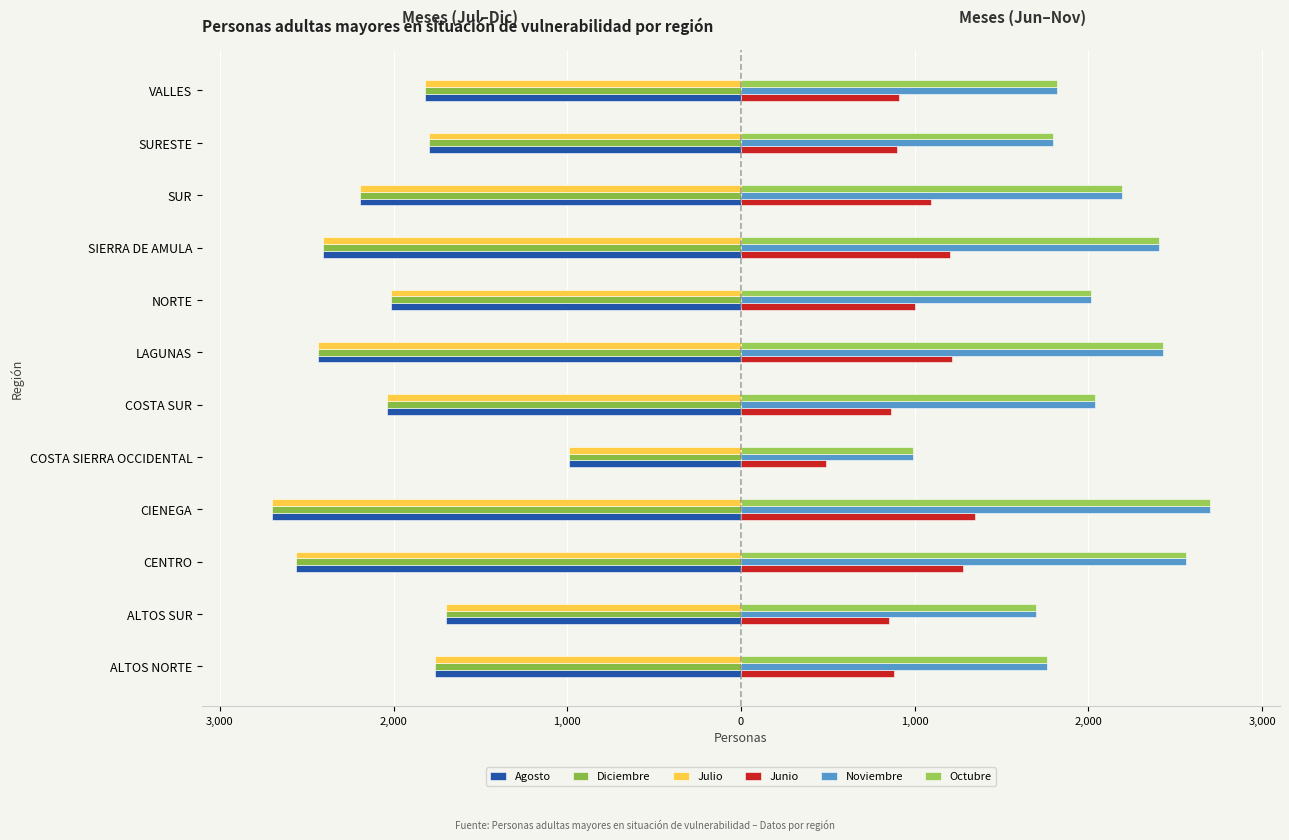

What is the average value of the Agosto series?

-2034